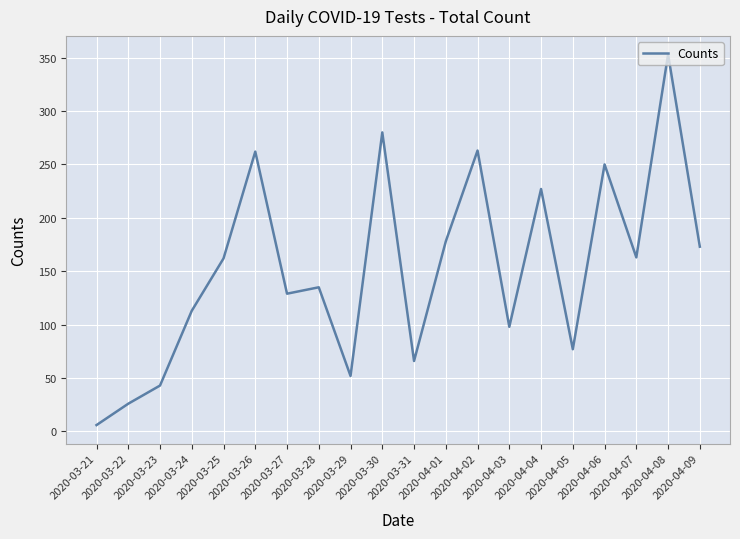

How many points are higher than both their immediate neighbors (excluding endpoints)?

7